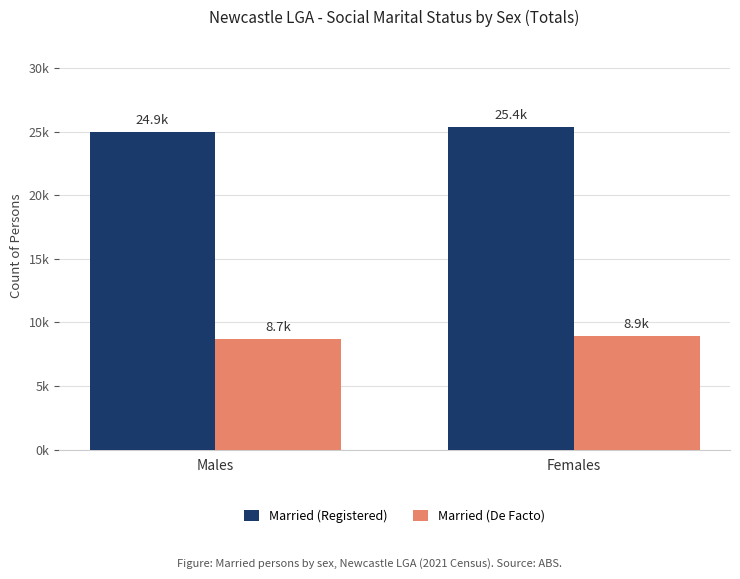

What is the lowest value of the Married (De Facto) series?

8672